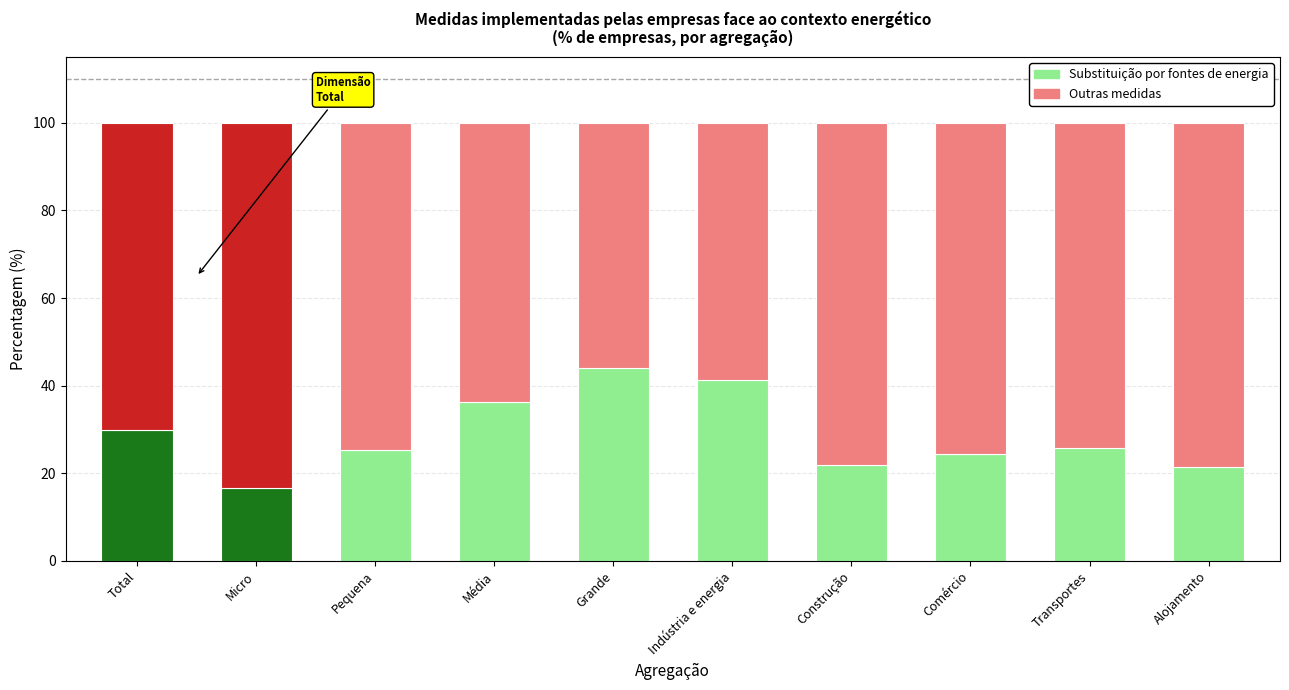

Between Pequena and Total, which is larger?

Total